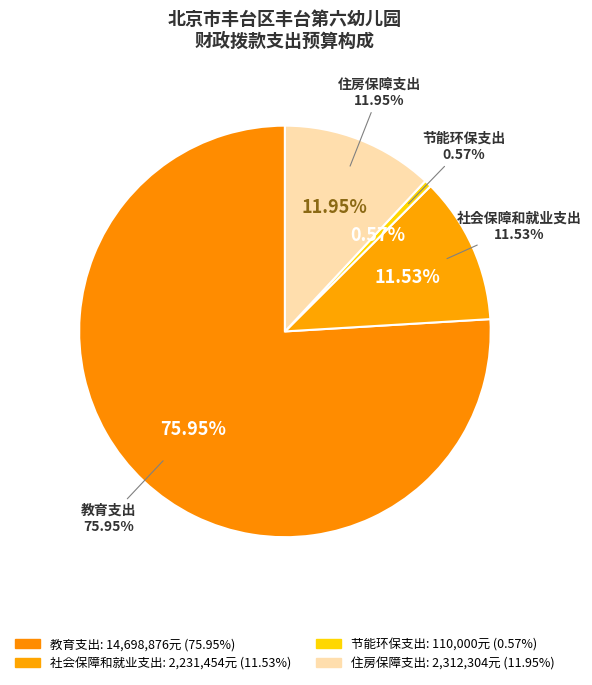

Which category has the smallest portion of the pie?

节能环保支出